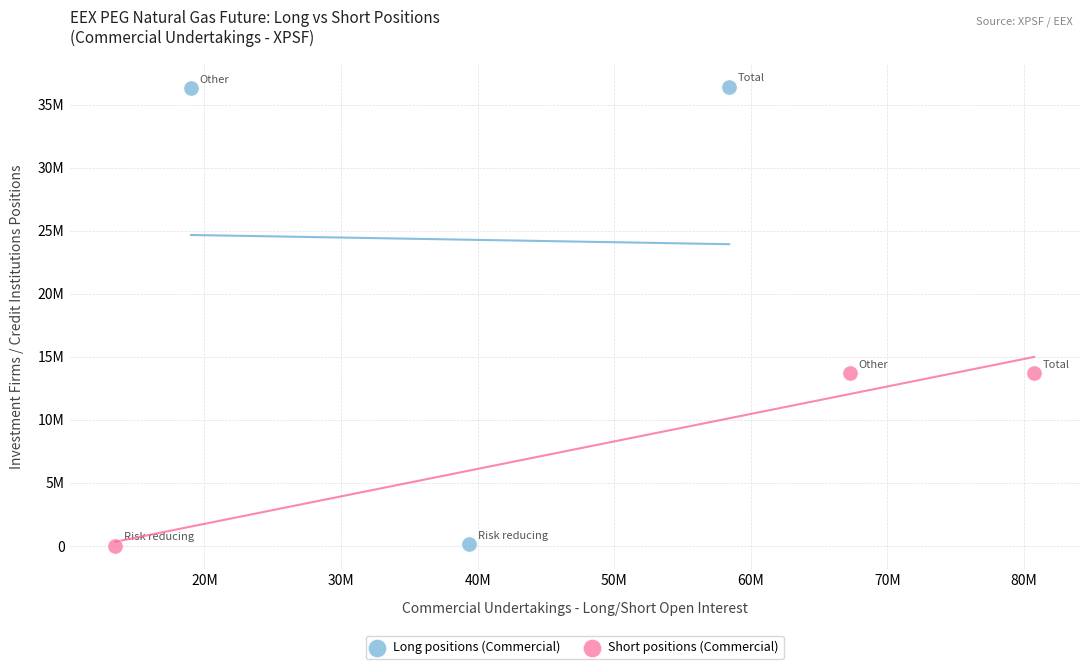

Which series contains the highest Y value?

Long positions (Commercial)